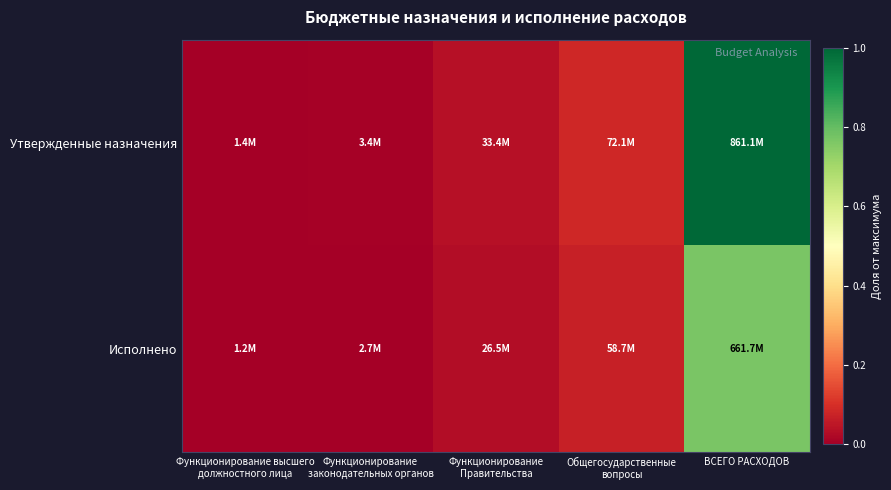

At Функционирование высшего должностного лица, list the series in order from largest to smallest.

Утвержденные назначения, Исполнено